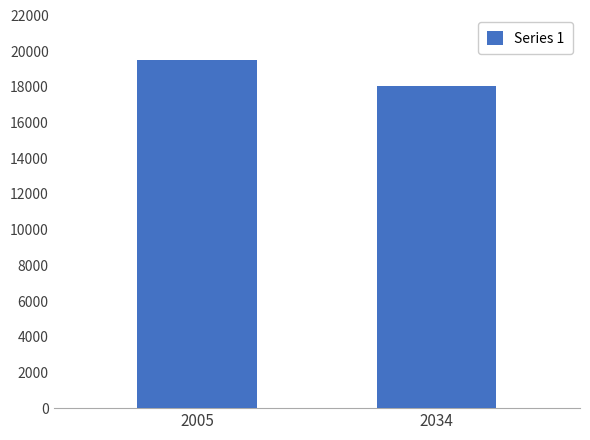

What is the sum of all values?

37601